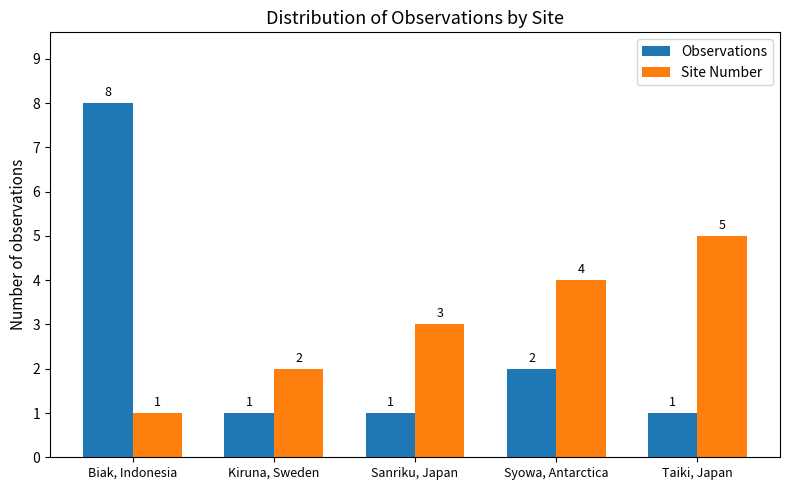

Which series has the widest spread of values?

Observations